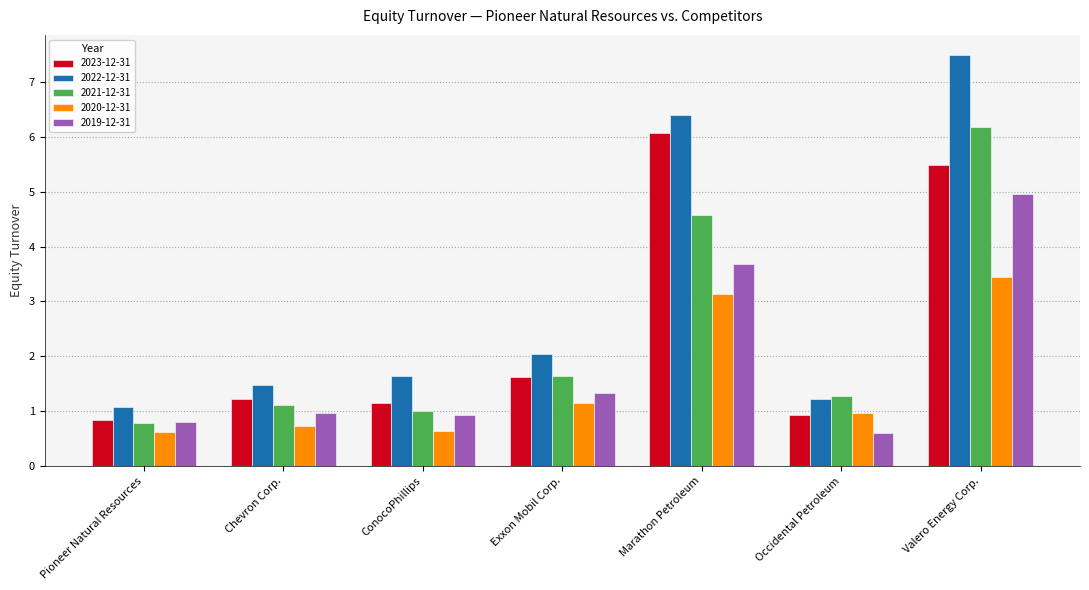

What are all the series names shown in the legend?

2023-12-31, 2022-12-31, 2021-12-31, 2020-12-31, 2019-12-31